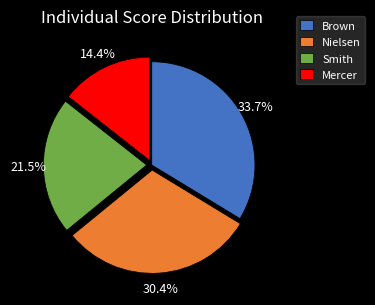

What percentage is NOT represented by Nielsen?

69.6%